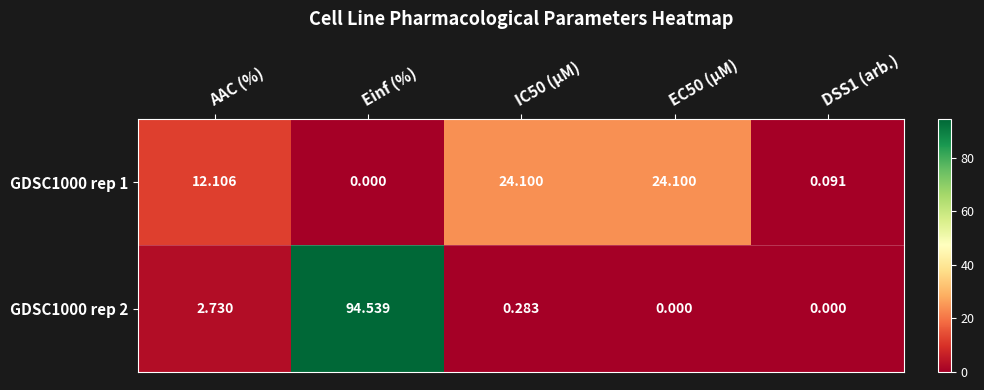

List the series in order of their overall mean, highest first.

GDSC1000 rep 2, GDSC1000 rep 1